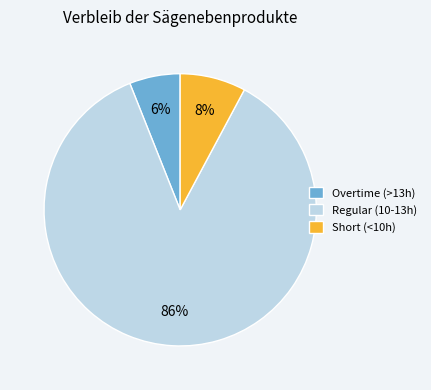

Between Overtime (>13h) and Regular (10-13h), which is larger?

Regular (10-13h)